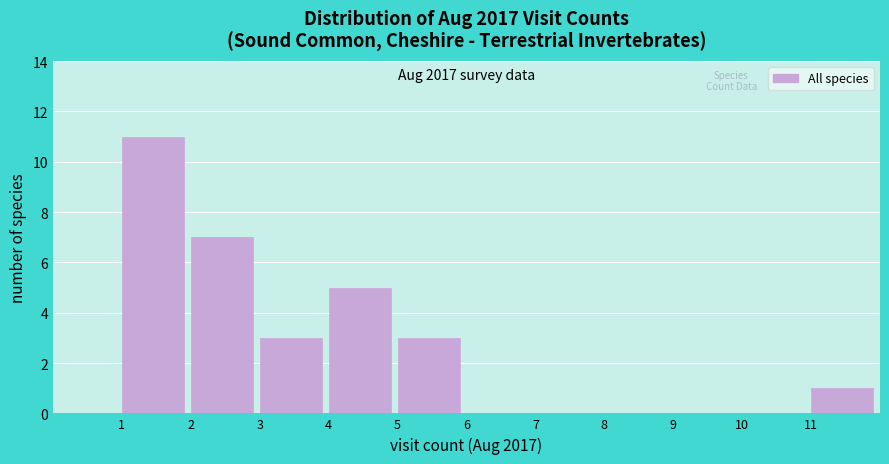

Over which range of the x-axis is the bar tallest?

1 to 2